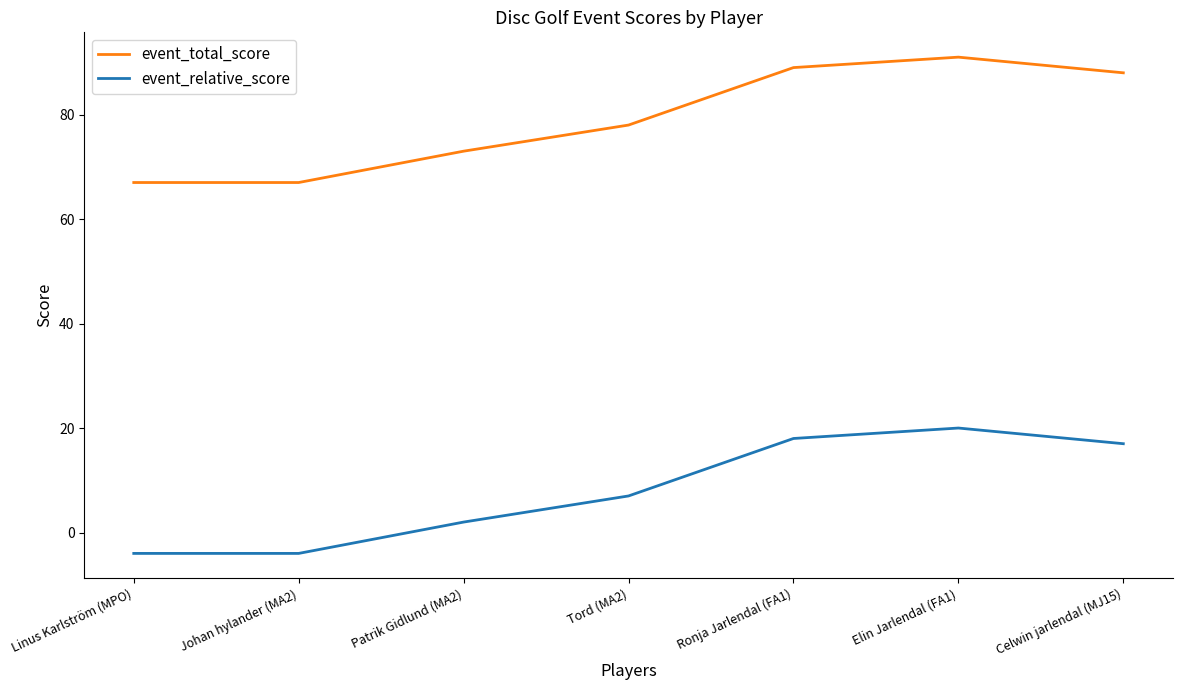

True or false: event_total_score and event_relative_score intersect in this chart.

False